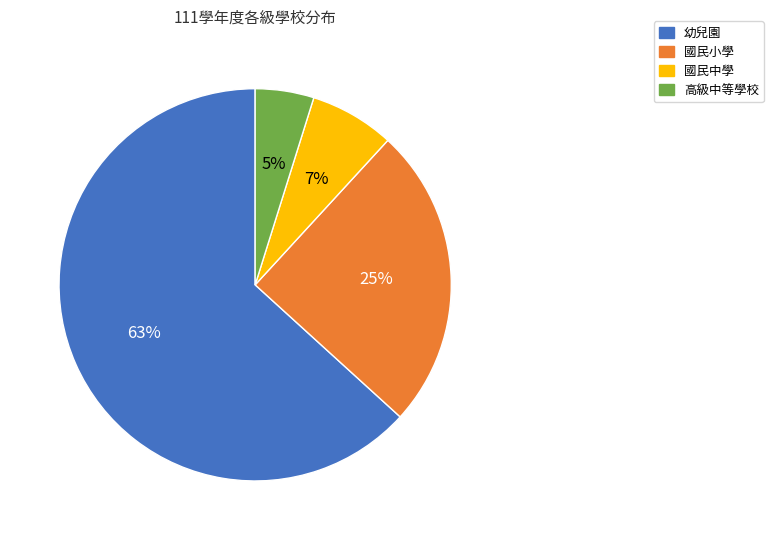

True or false: 國民中學 accounts for 15% of the total.

False